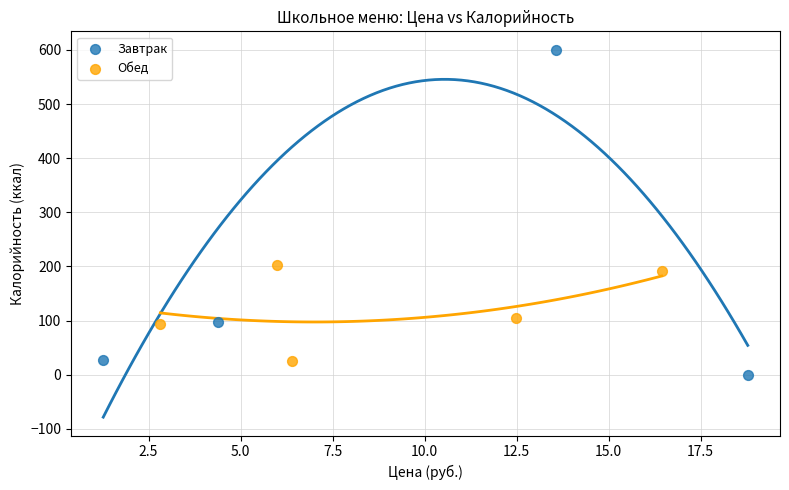

Which series has the largest Y range (max minus min)?

Завтрак